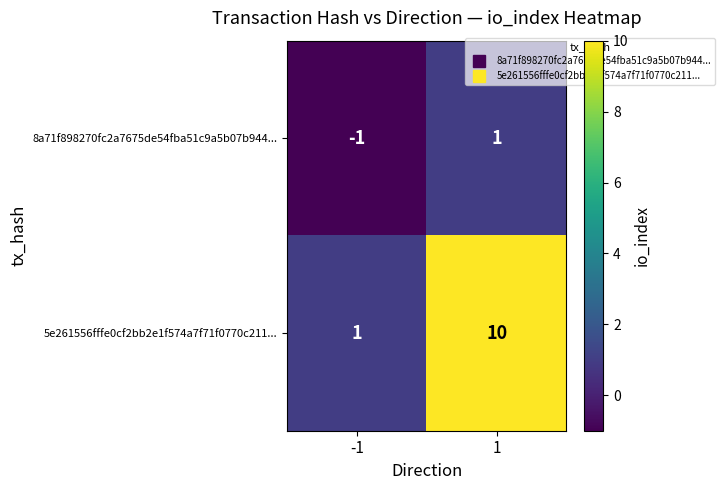

At -1, list the series in order from largest to smallest.

5e261556fffe0cf2bb2e1f574a7f71f0770c211..., 8a71f898270fc2a7675de54fba51c9a5b07b944...